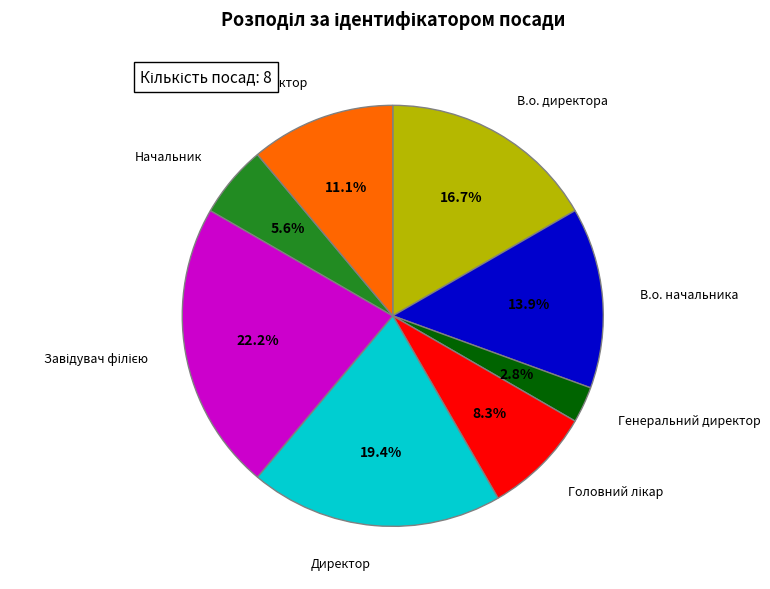

Which category has the smallest portion of the pie?

Генеральний директор